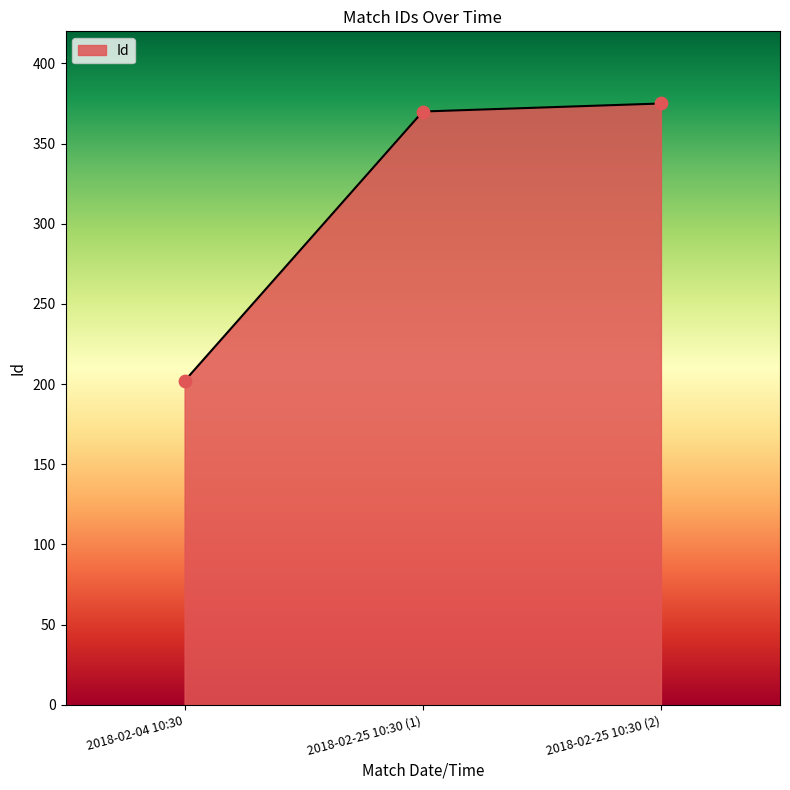

What is the change in value from 2018-02-04 10:30 to 2018-02-25 10:30 (2)?

+173